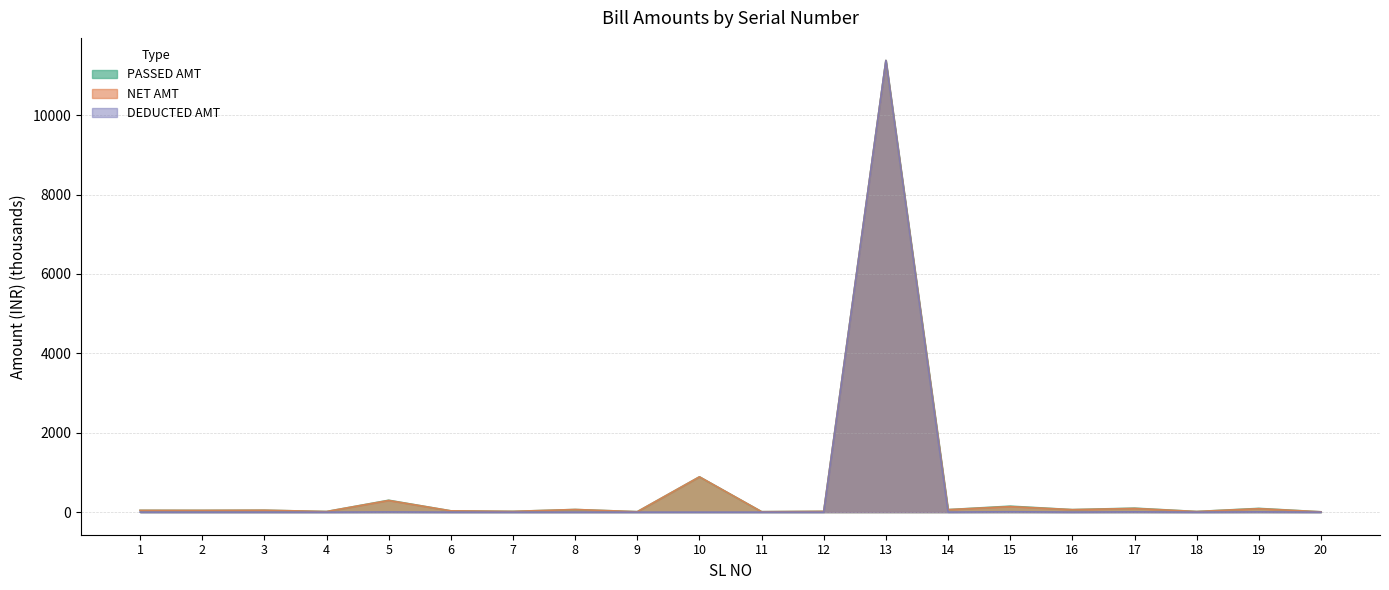

What are all the series names shown in the legend?

PASSED AMT, DEDUCTED AMT, NET AMT